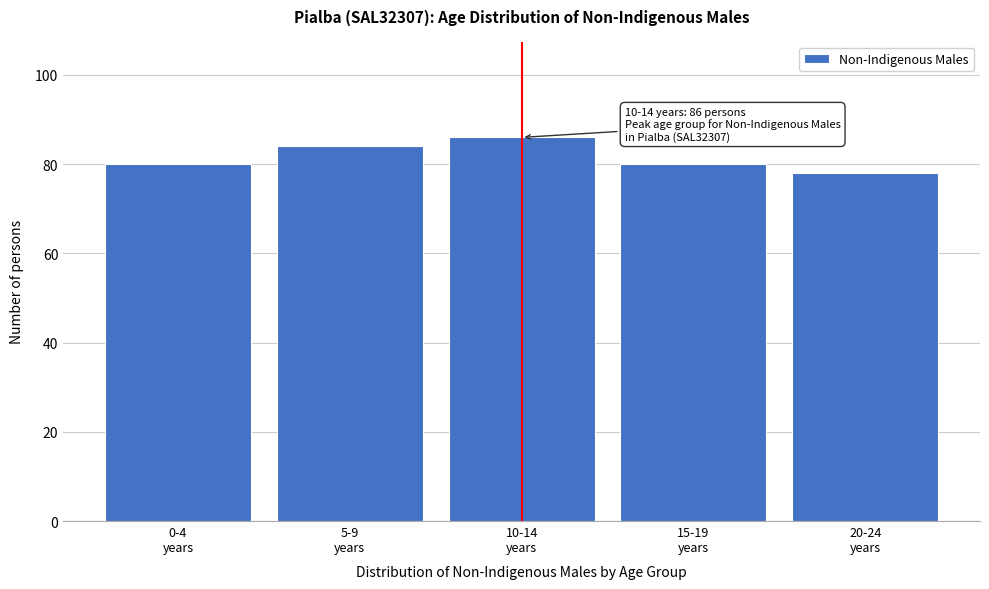

Reading right to left, list all the values displayed in this chart.

78	80	86	84	80